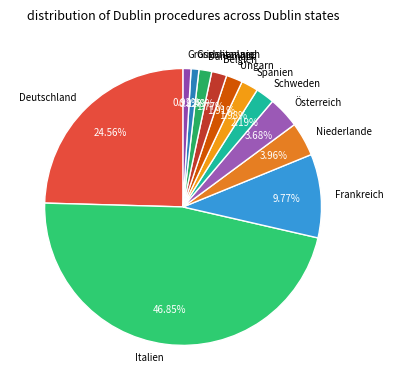

To the nearest percent, what is the combined percentage of Italien and Frankreich?

57%